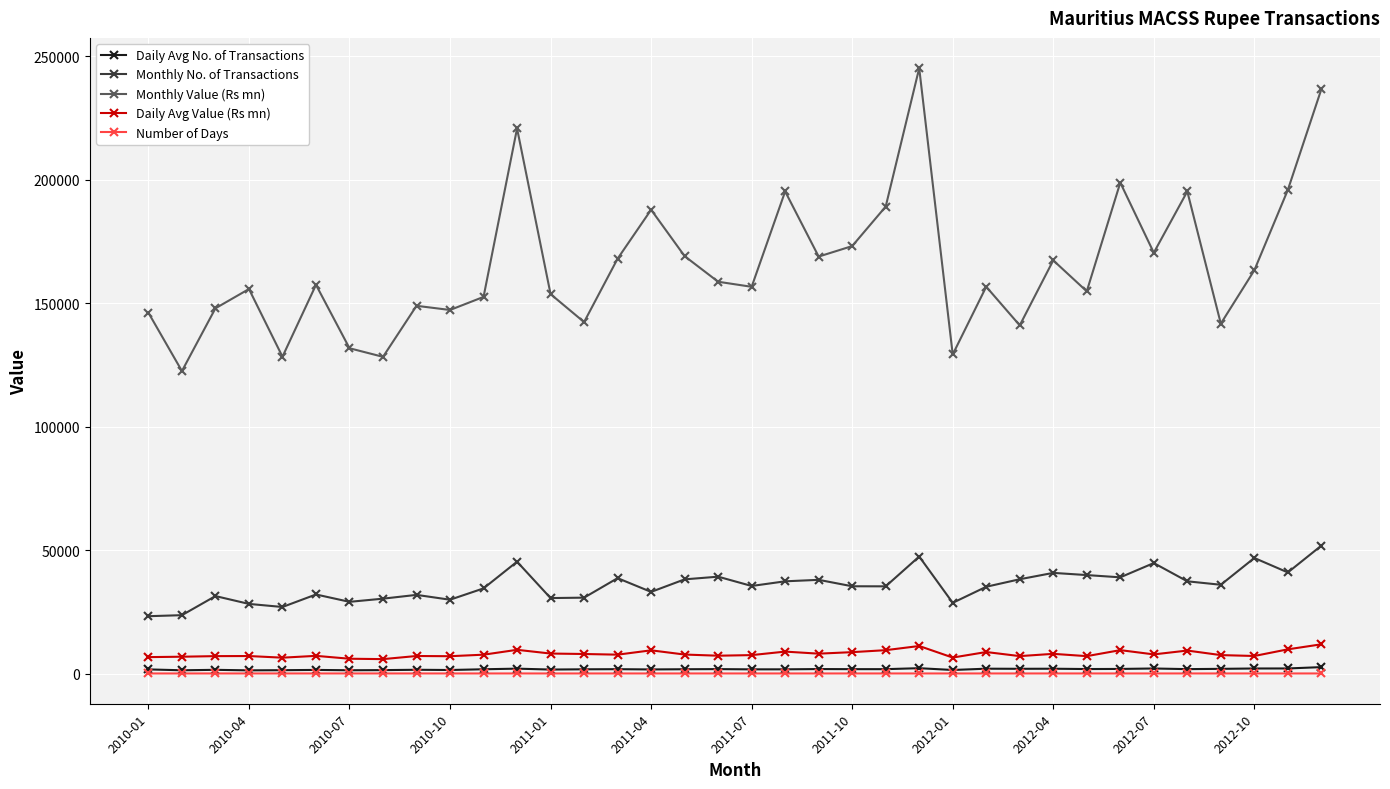

What are all the series names shown in the legend?

Daily Avg No. of Transactions, Monthly No. of Transactions, Monthly Value (Rs mn), Daily Avg Value (Rs mn), Number of Days